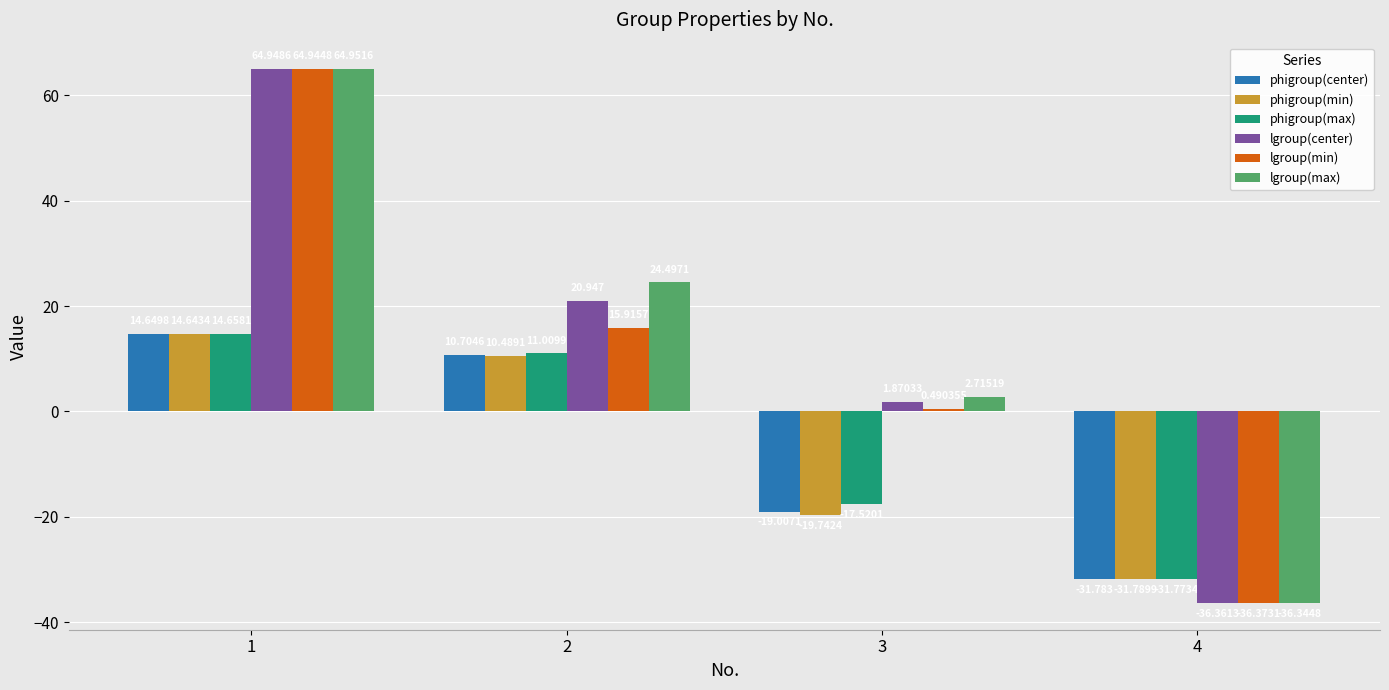

Which series has the largest total across all categories?

lgroup(max)